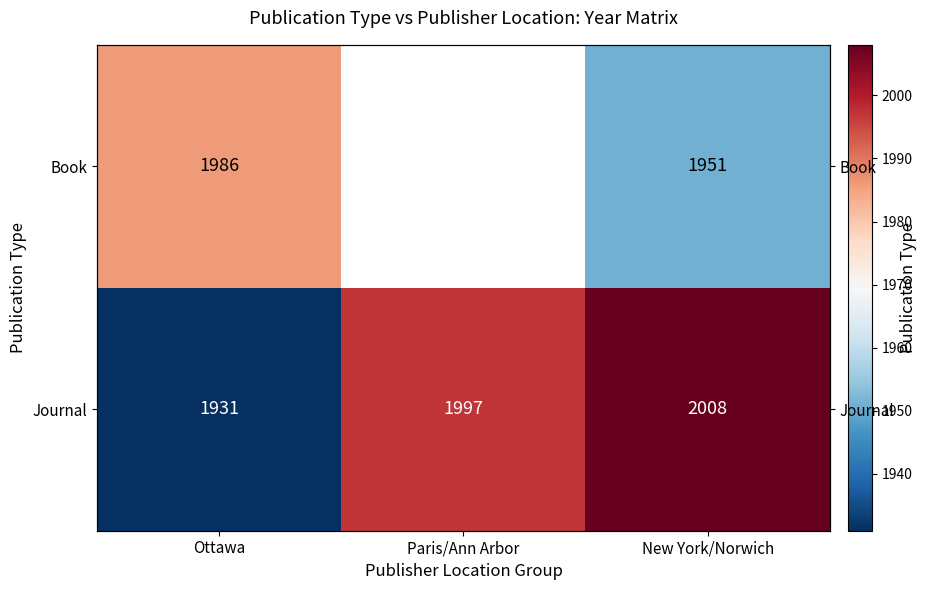

The Journal series shows 3435.5 at Paris/Ann Arbor. True or false?

False